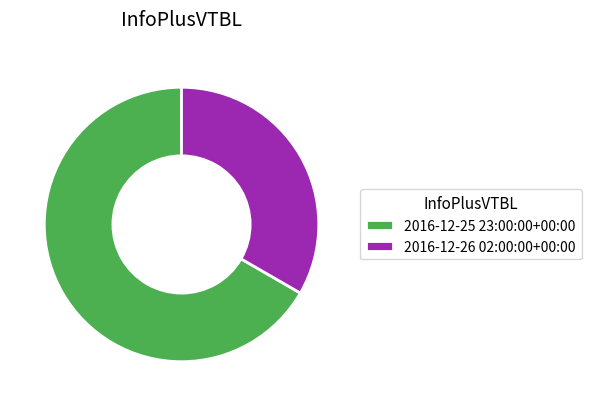

True or false: 2016-12-25 23:00:00+00:00 accounts for 67% of the total.

True